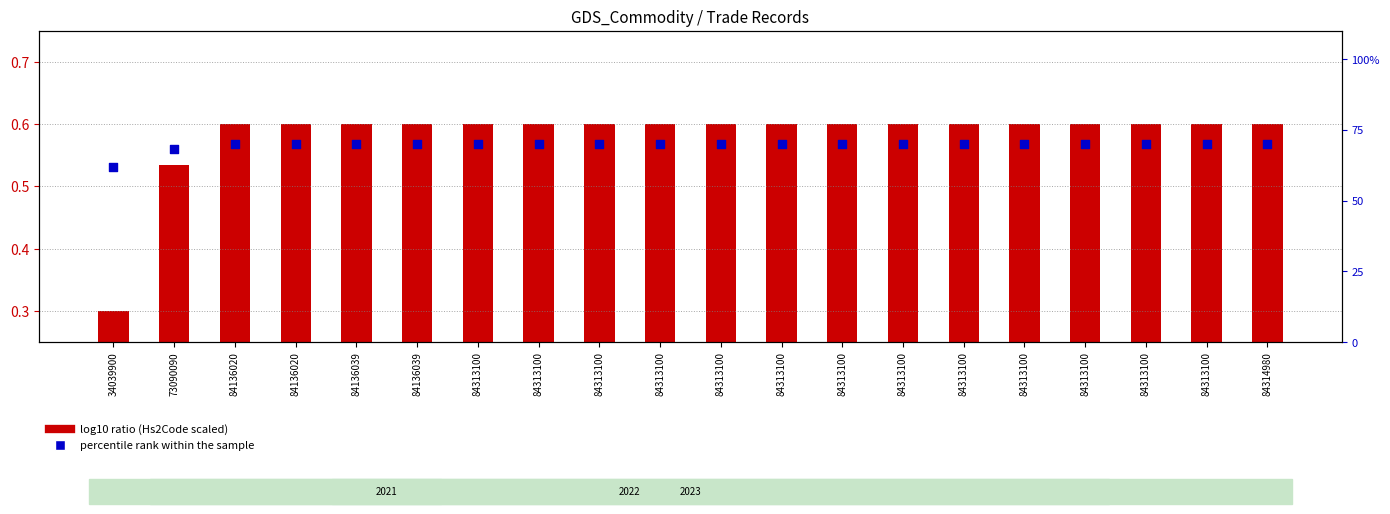

What are all the series names shown in the legend?

log10 ratio (Hs2Code scaled), percentile rank within the sample